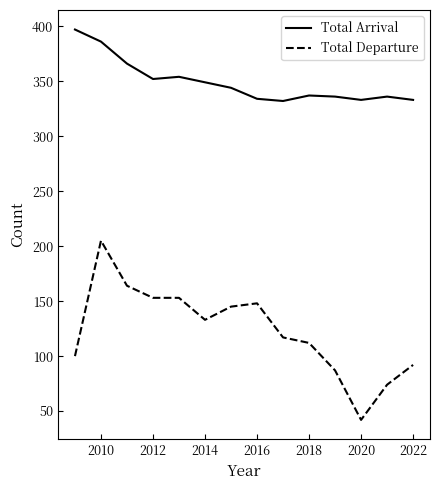

How many values in the Total Arrival series are below 344?

7